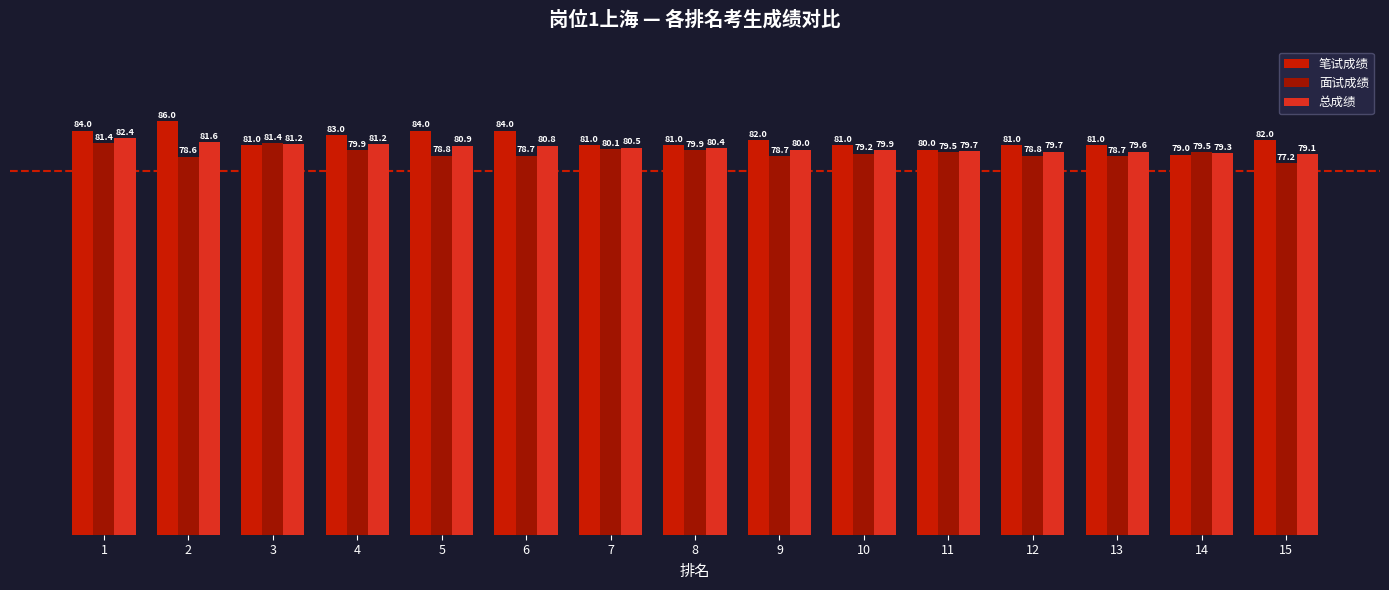

Where is 总成绩 nearest to the value 80?

9